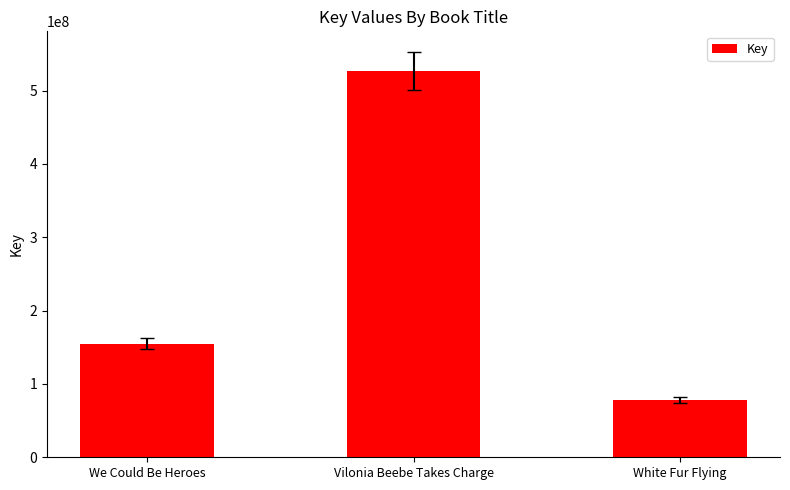

What is the value of the 1st bar from the left?

154885675